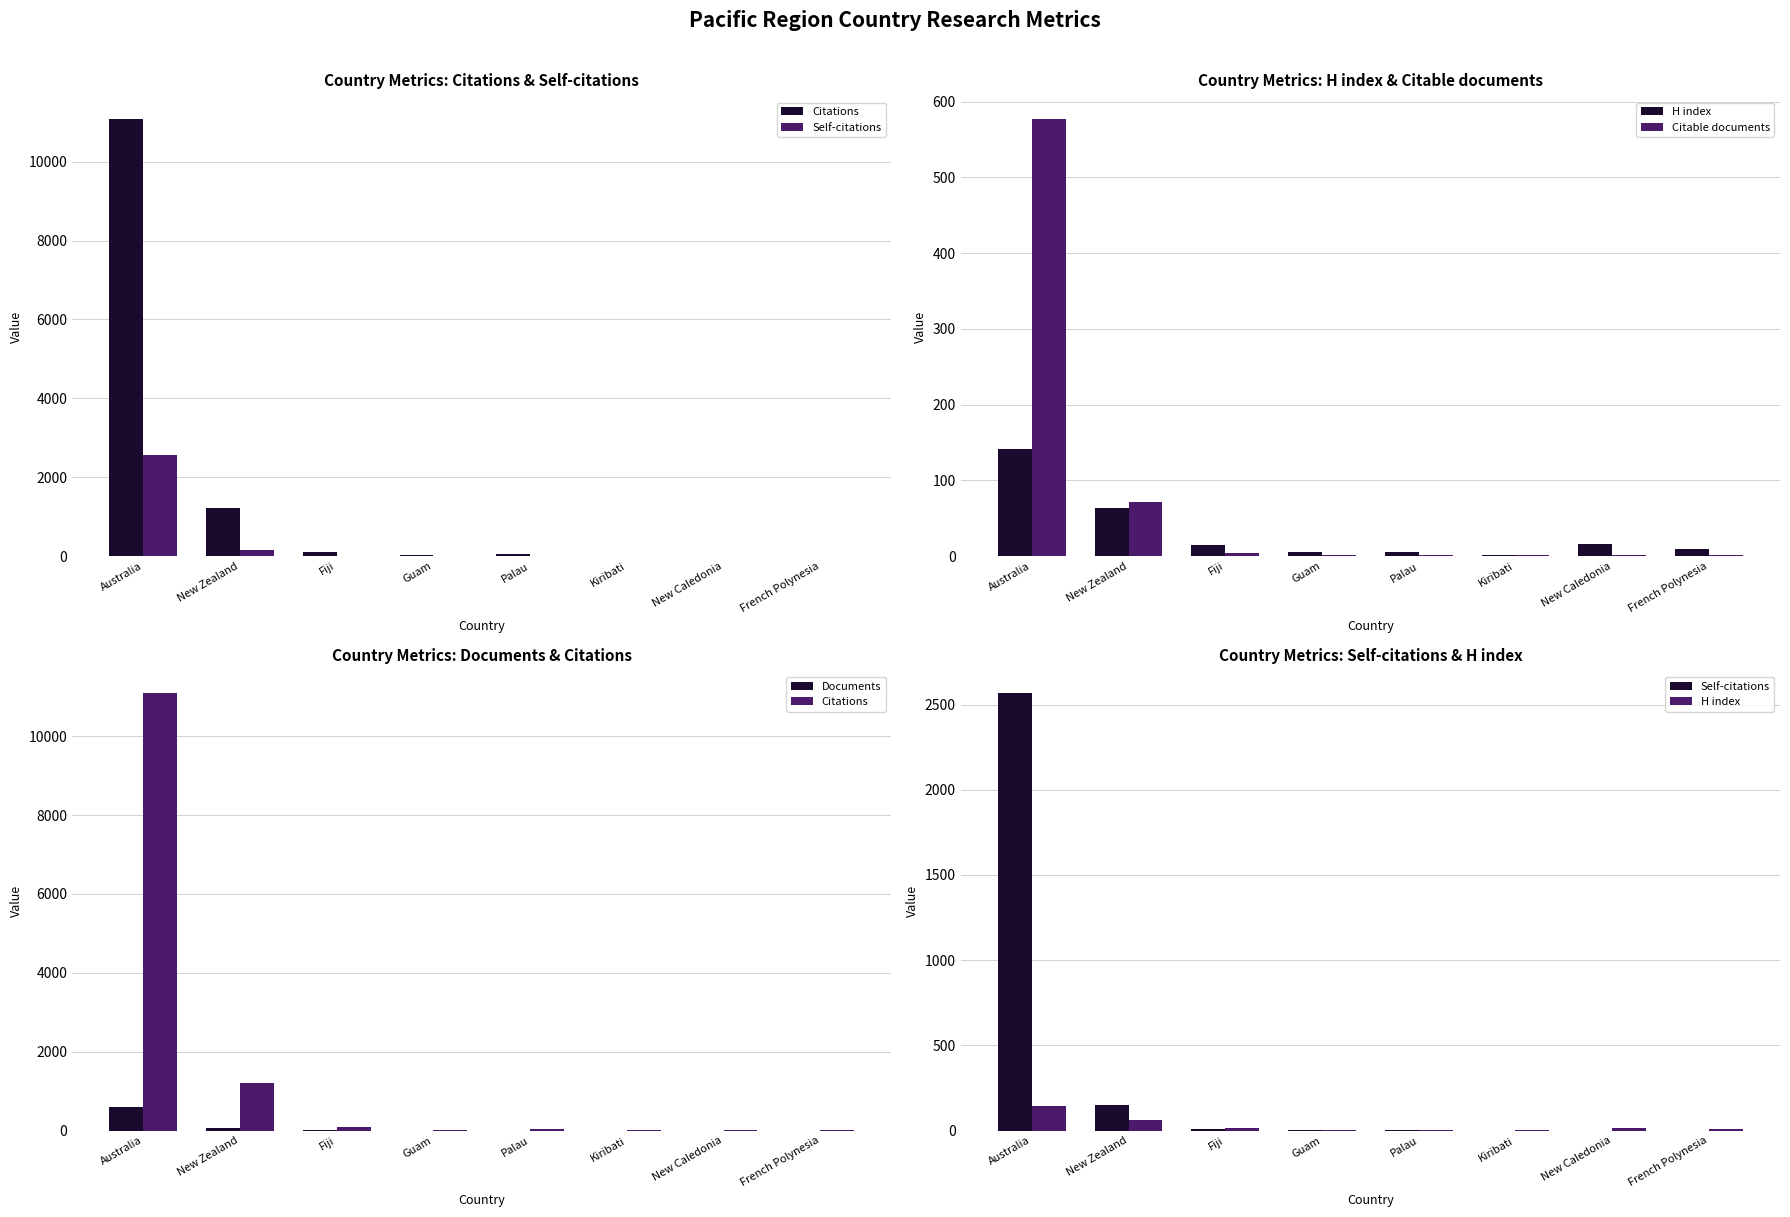

Reading right to left, list all the values displayed in this chart.

Citations: French Polynesia=3	New Caledonia=7	Kiribati=14	Palau=49	Guam=24	Fiji=95	New Zealand=1207	Australia=11082
Self-citations: French Polynesia=0	New Caledonia=0	Kiribati=0	Palau=4	Guam=1	Fiji=10	New Zealand=148	Australia=2565
H index: French Polynesia=10	New Caledonia=16	Kiribati=2	Palau=5	Guam=5	Fiji=15	New Zealand=63	Australia=142
Citable documents: French Polynesia=1	New Caledonia=1	Kiribati=1	Palau=1	Guam=2	Fiji=4	New Zealand=71	Australia=577
Documents: French Polynesia=1	New Caledonia=1	Kiribati=1	Palau=1	Guam=2	Fiji=4	New Zealand=75	Australia=601